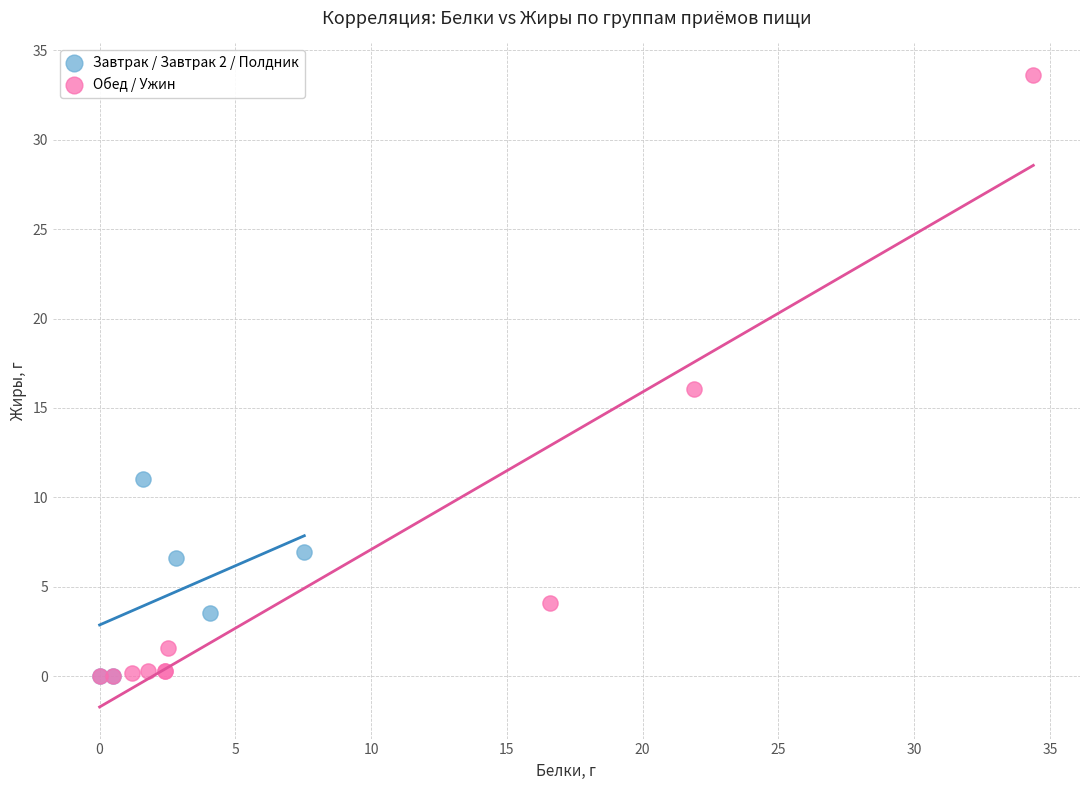

Which series has the widest spread of Y values?

Обед / Ужин